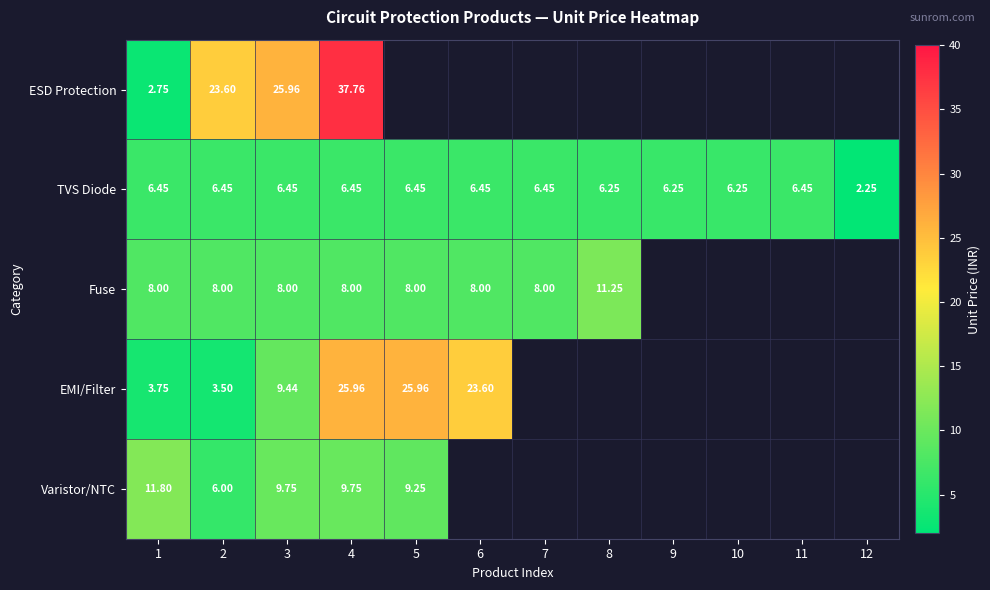

How many positive values does the ESD Protection series have?

4